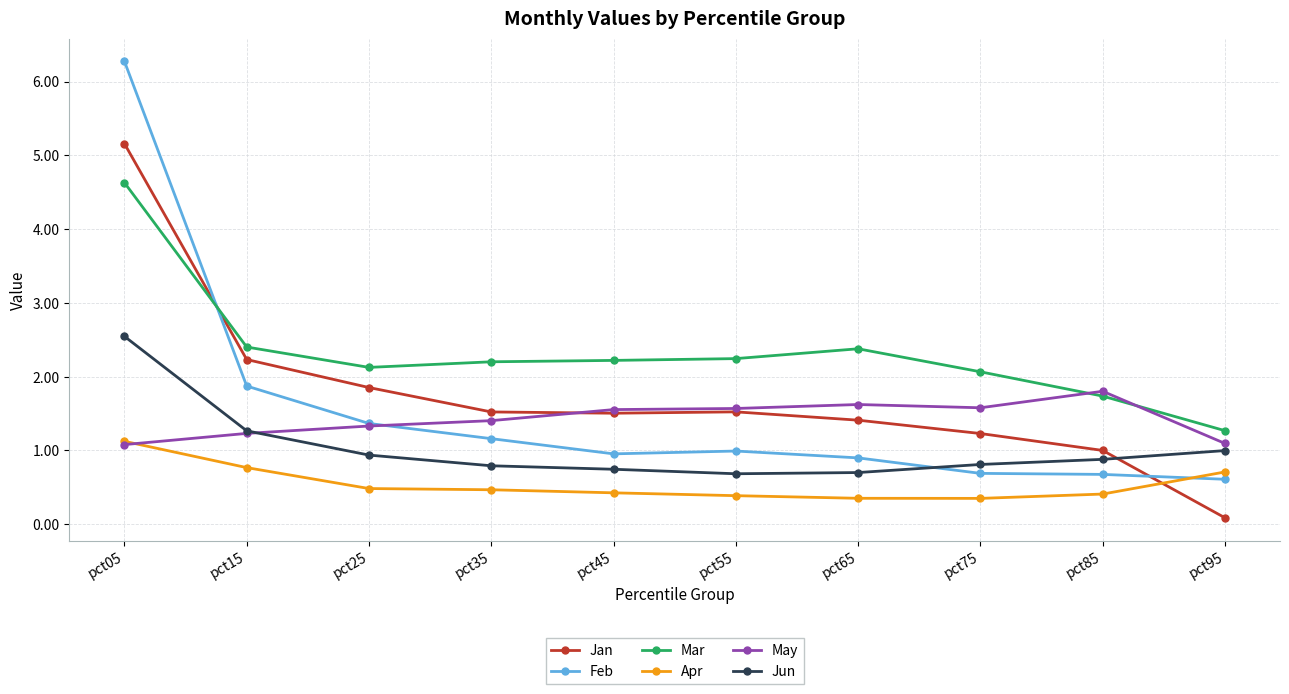

Which series has the largest total across all categories?

Mar